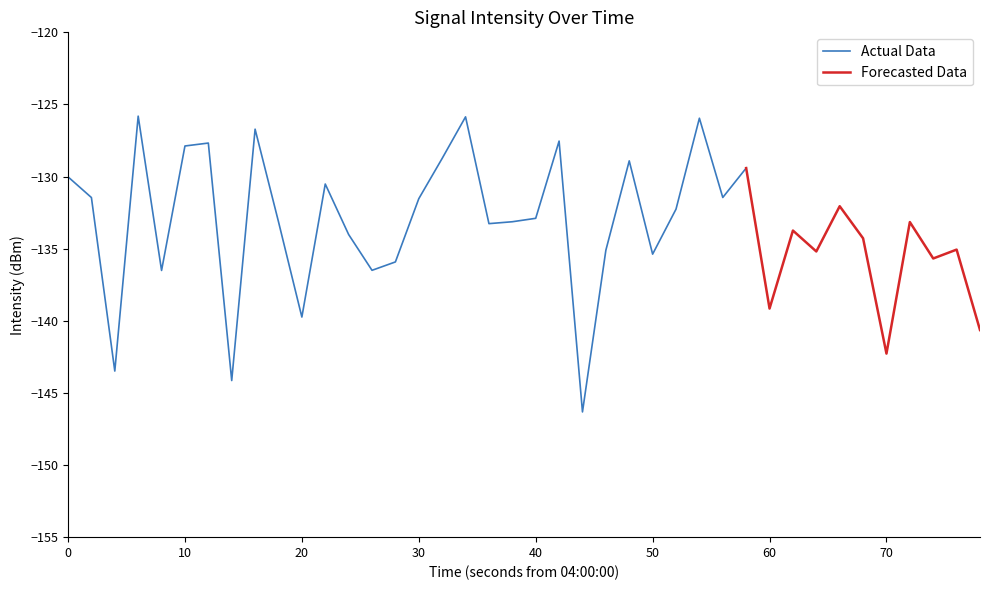

The Actual Data series shows -130.0 at 0. True or false?

True